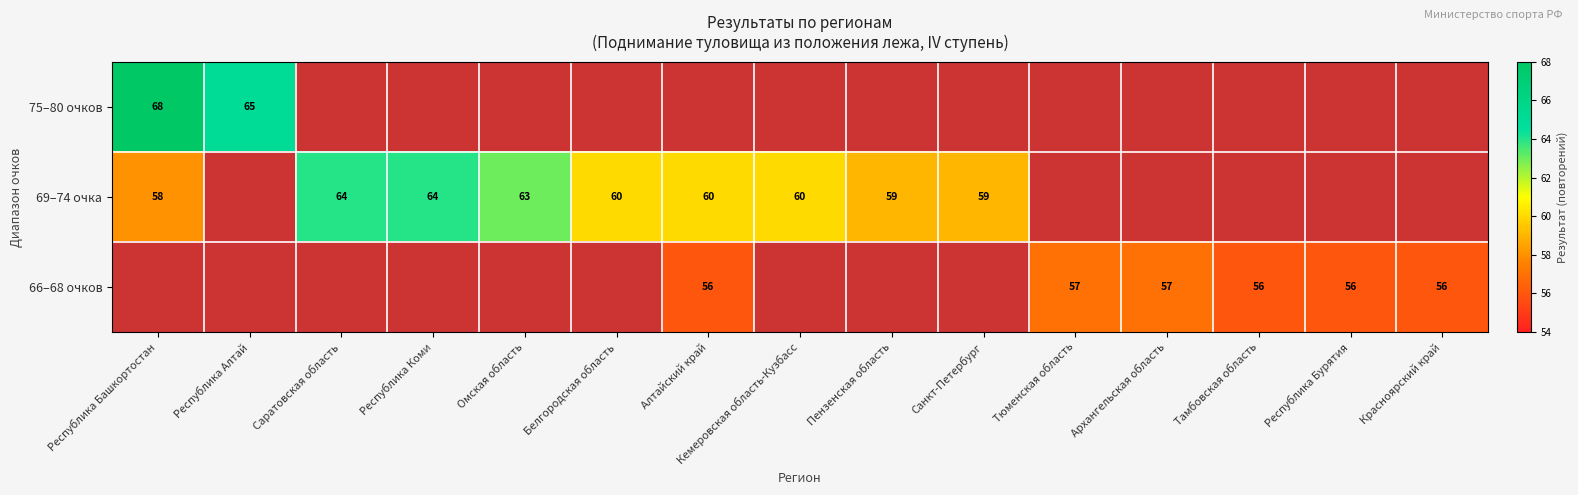

True or false: 66–68 очков has a value of 56 at Тамбовская область.

True